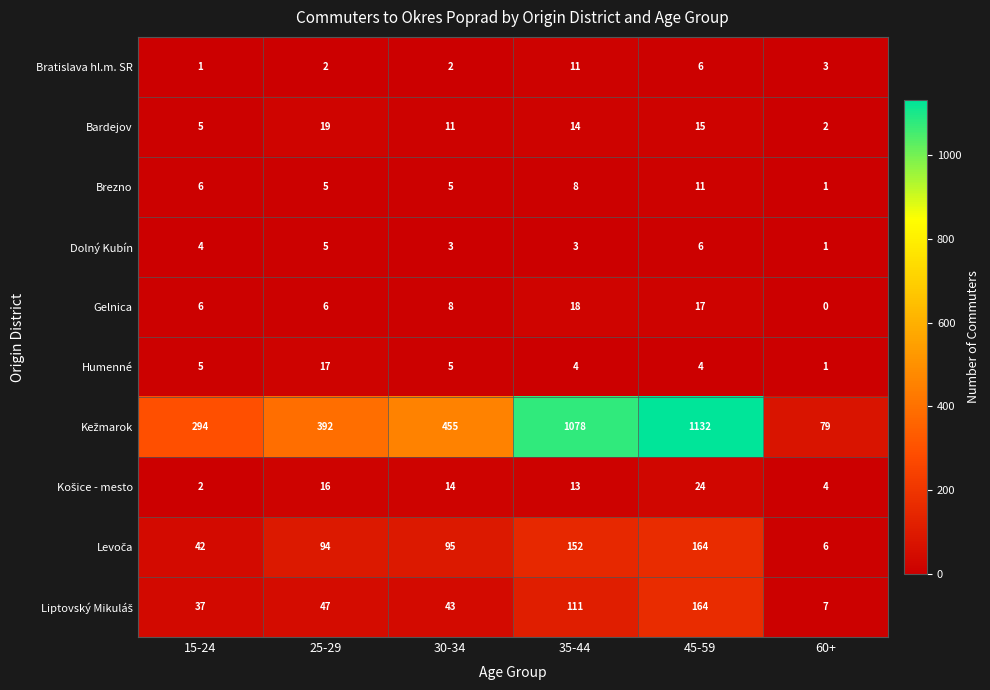

What is the spread (max minus min) of values at 60+?

79